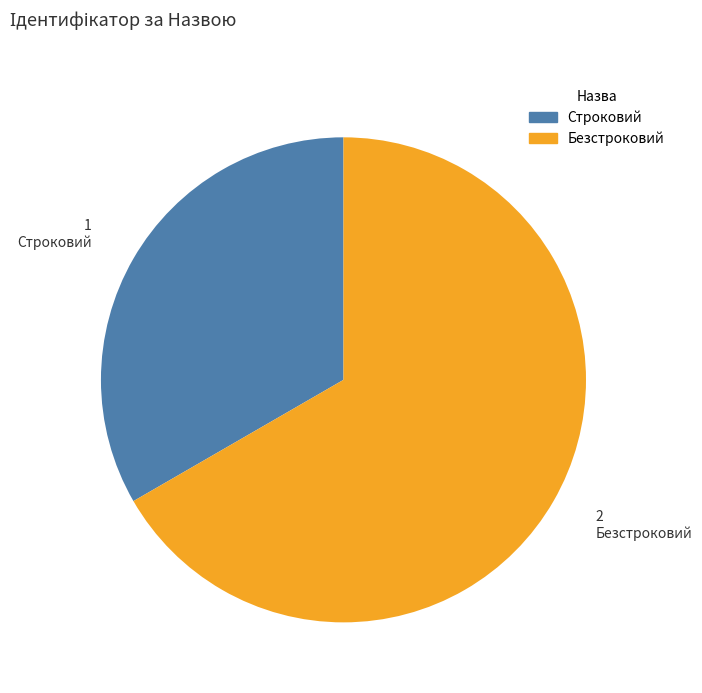

Which slice represents more than half of the pie?

Безстроковий